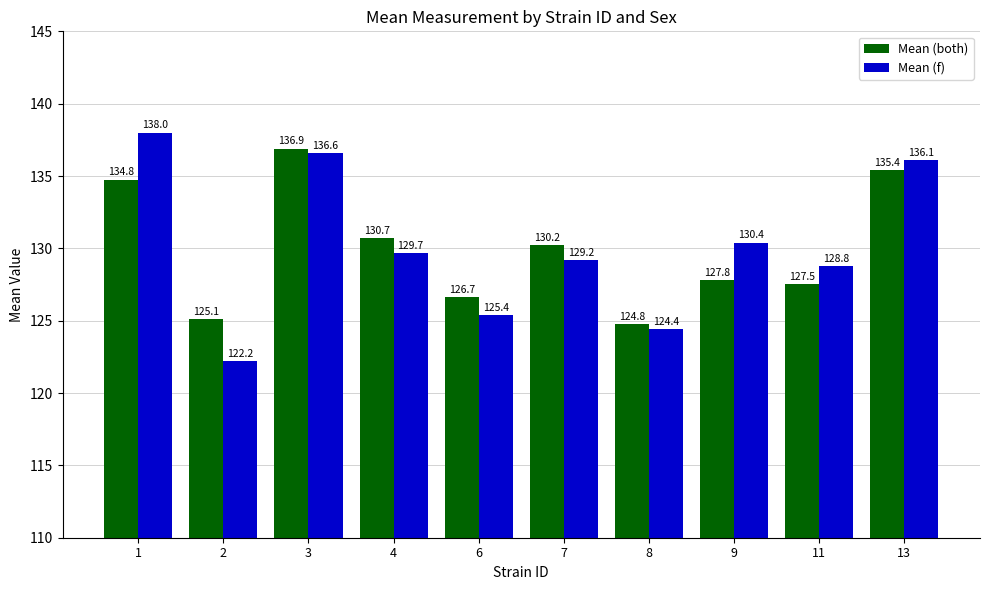

What is the spread (max minus min) of values at 2?

2.9